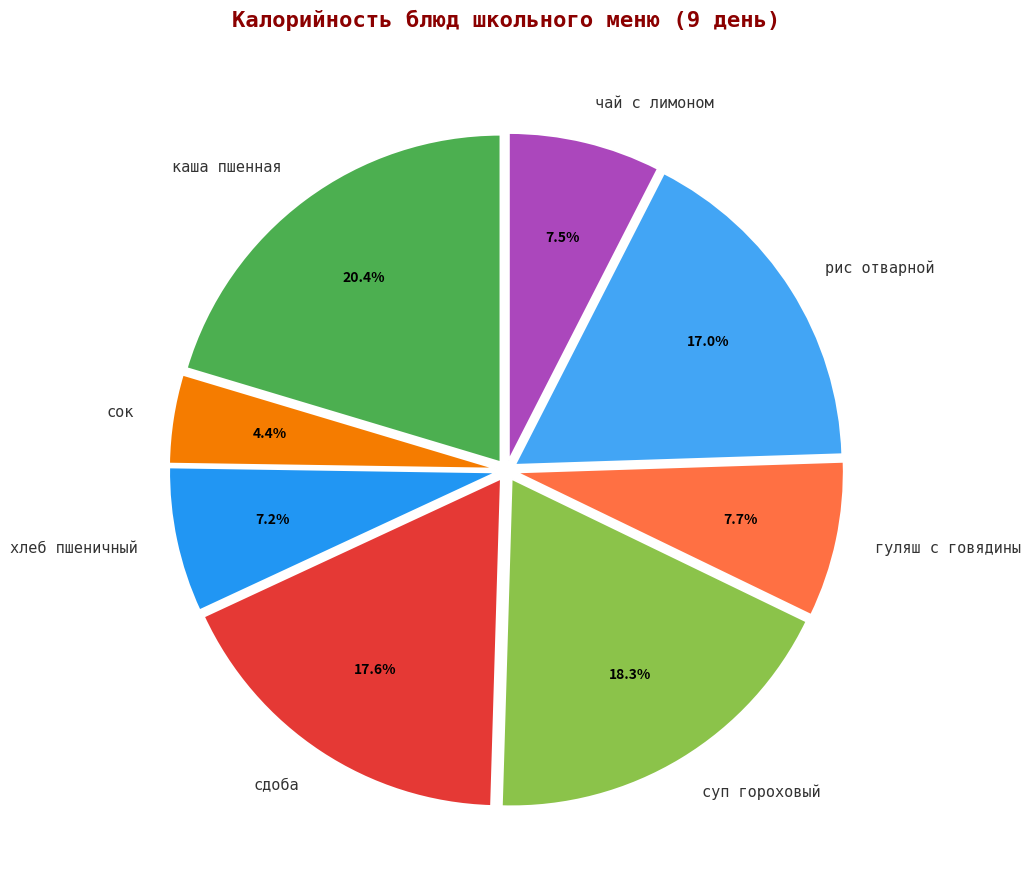

Which has a higher value, хлеб пшеничный or суп гороховый?

суп гороховый